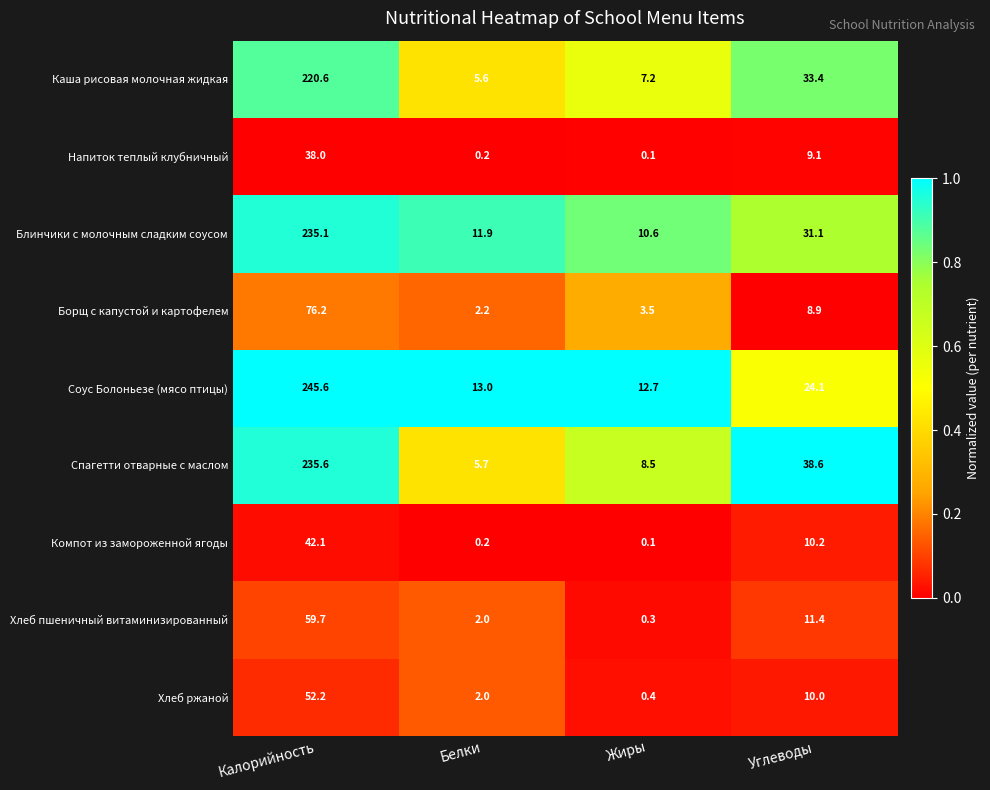

True or false: Каша рисовая молочная жидкая has a value of 12.1 at Жиры.

False